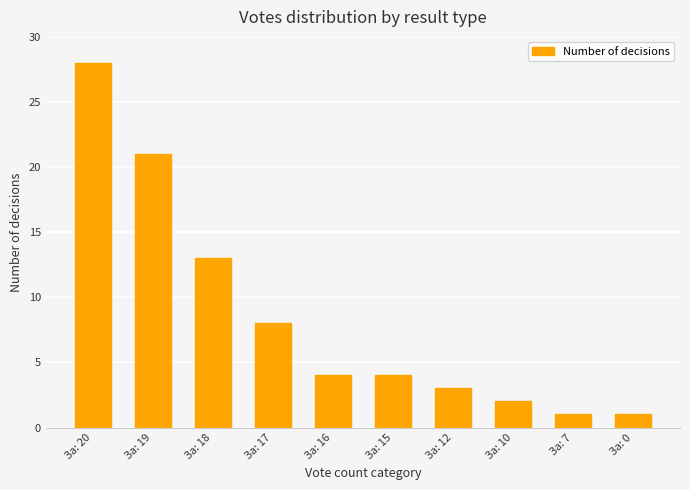

The chart shows a value of 4 at За: 17. True or false?

False